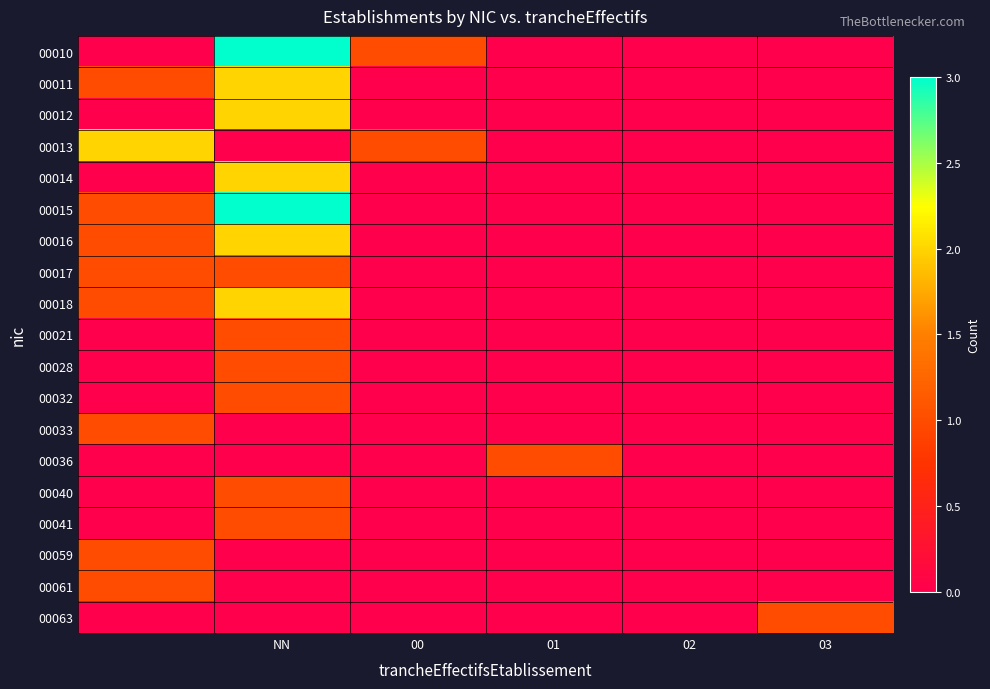

What is the maximum value shown in the chart?

3